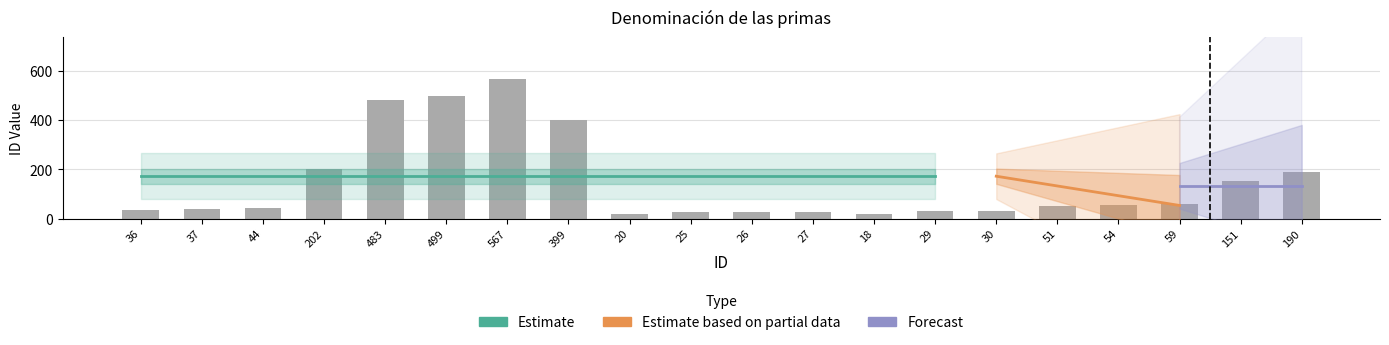

Reading left to right, list all the values displayed in this chart.

36	37	44	202	483	499	567	399	20	25	26	27	18	29	30	51	54	59	151	190